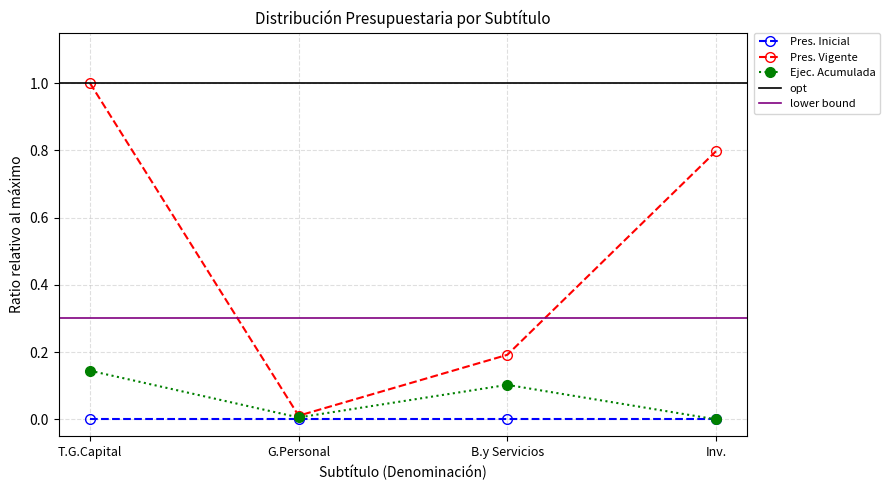

True or false: Ejecución Acumulada al Tercer Trimestre and Presupuesto Vigente intersect in this chart.

False